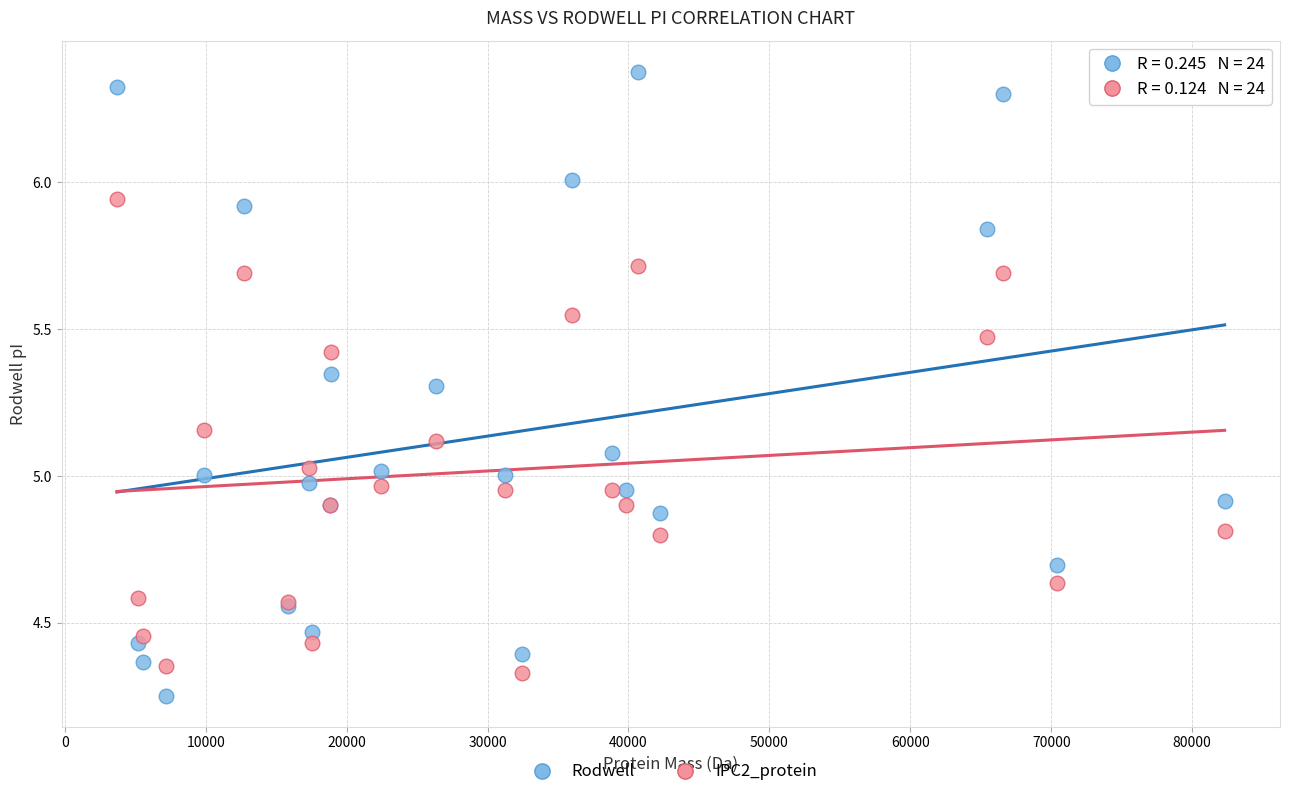

Which series has the widest spread of Y values?

Rodwell